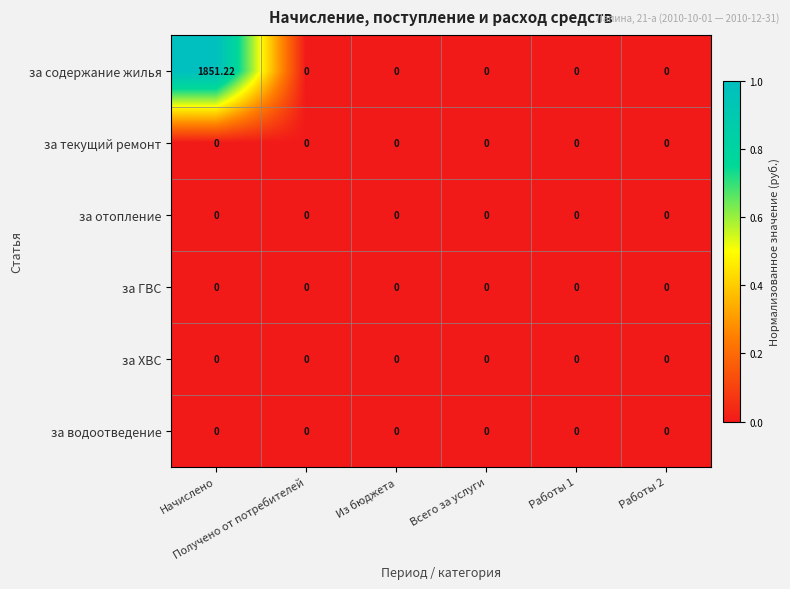

Which series has the largest total across all categories?

за содержание жилья